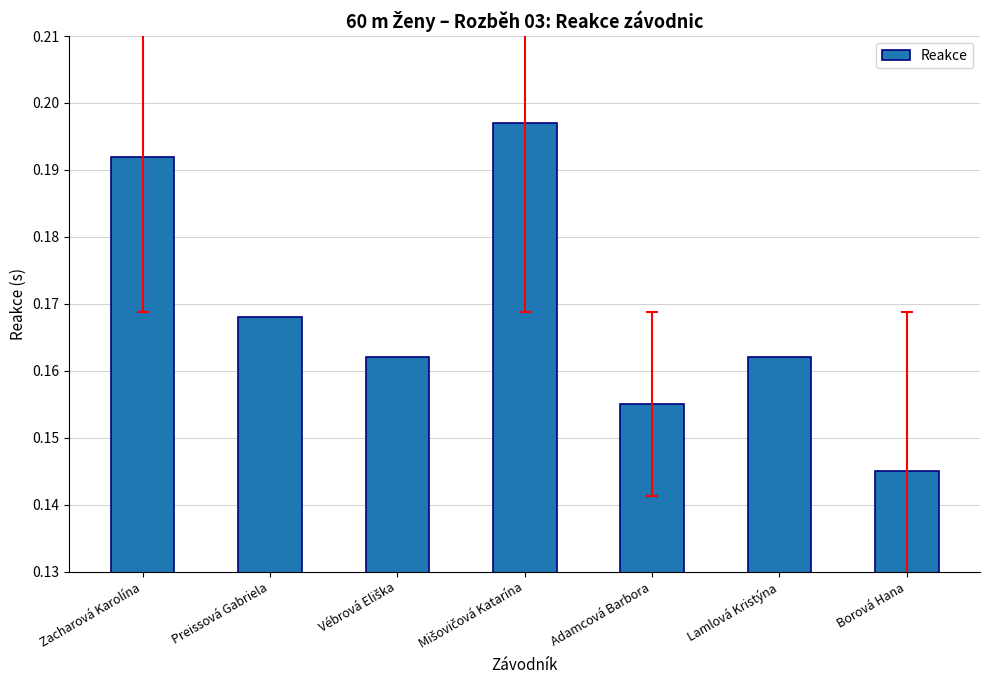

What is the label of the 7th bar from the left?

Borová Hana